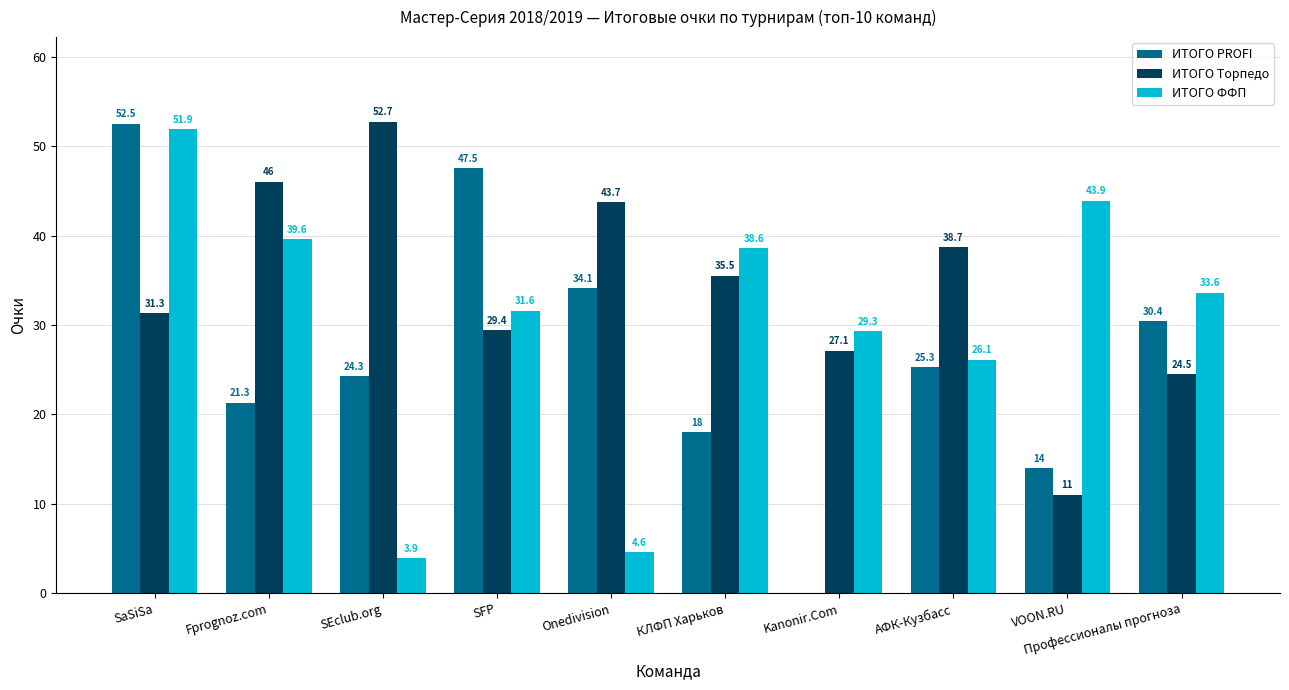

What is the sum of all ИТОГО ФФП values?

303.1